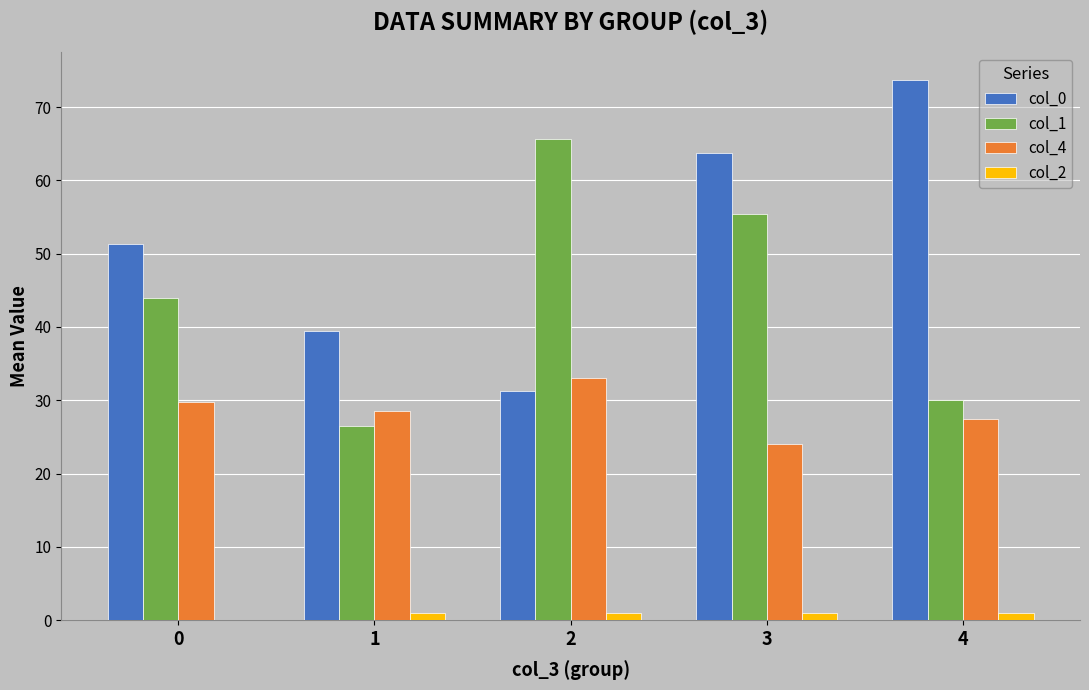

Which series changed the most between 2 and 3?

col_0